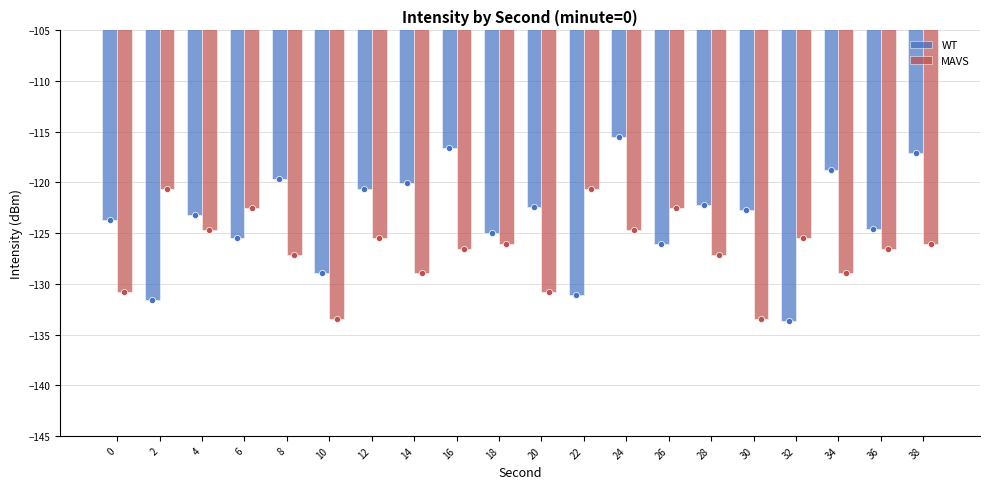

At which category is the sum across all series the highest?

24